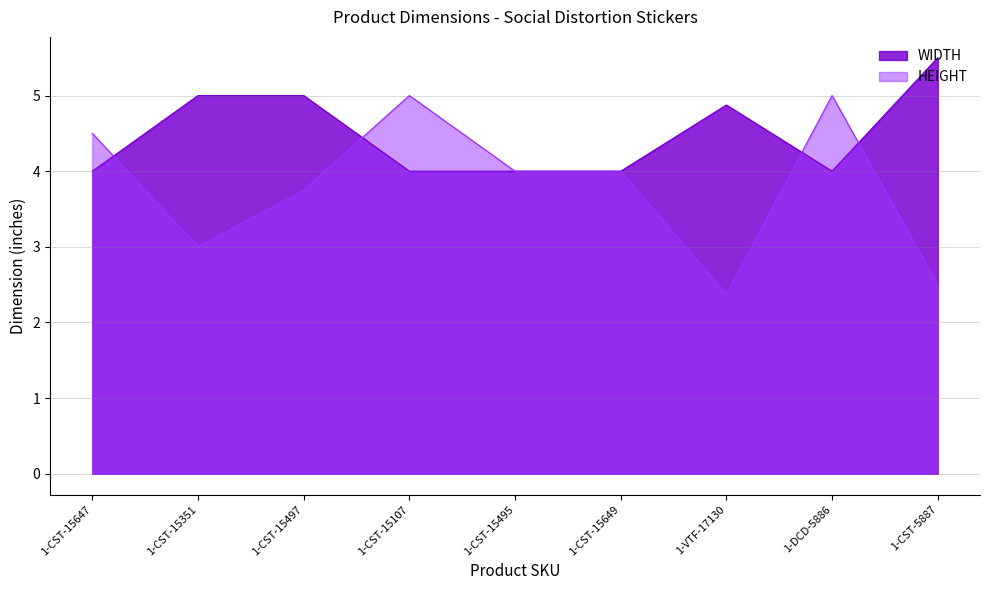

What is the label of the 5th point from the left?

1-CST-15495